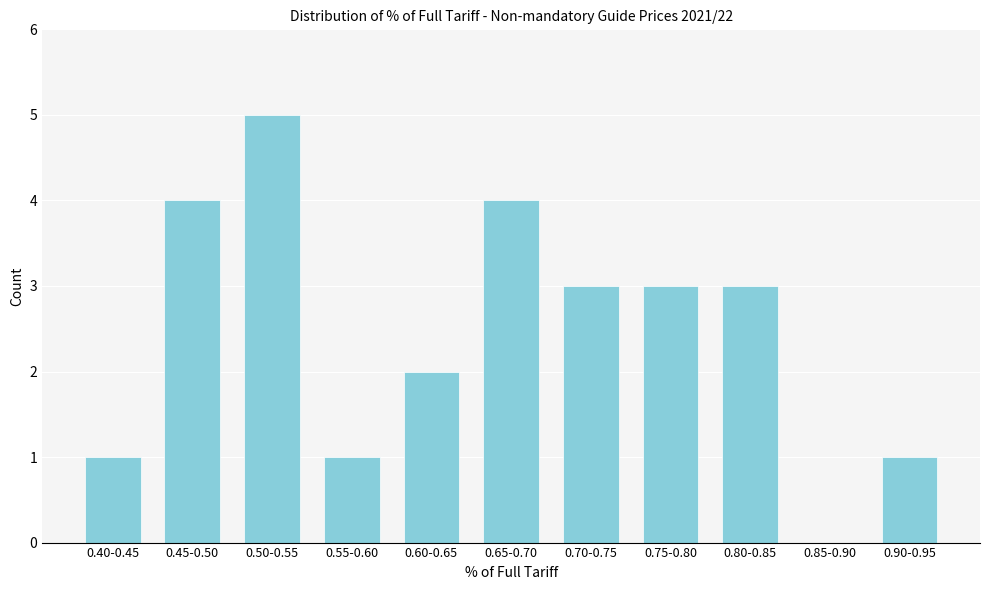

Reading left to right, transcribe all the data shown in this chart.

0.40-0.45=1	0.45-0.50=4	0.50-0.55=5	0.55-0.60=1	0.60-0.65=2	0.65-0.70=4	0.70-0.75=3	0.75-0.80=3	0.80-0.85=3	0.85-0.90=0	0.90-0.95=1